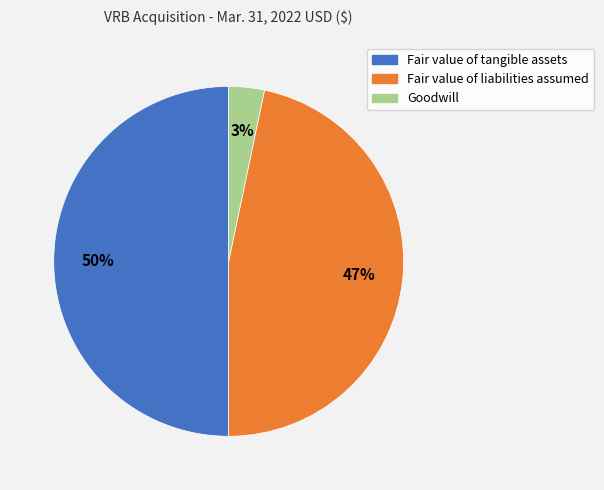

Which category has the biggest portion of the pie?

Fair value of tangible assets